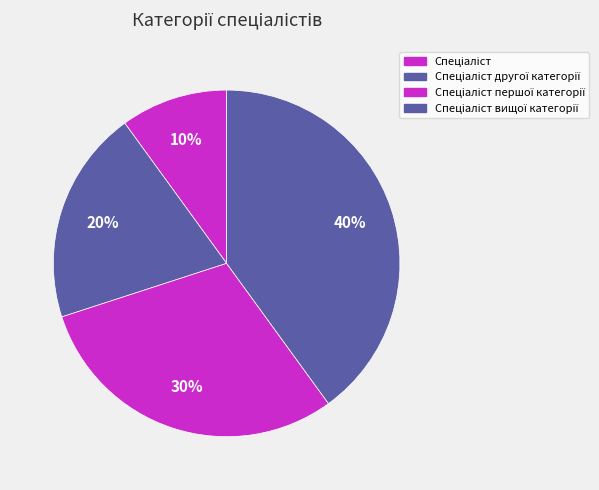

How many segments does this pie chart have?

4